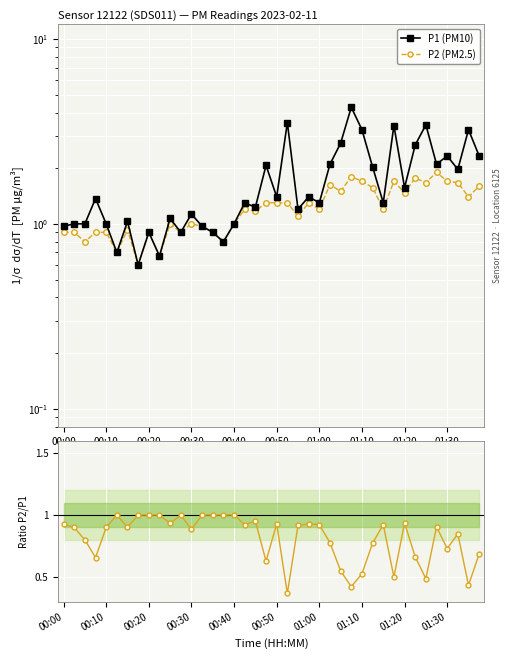

Is it true that P2 (PM2.5) equals 0.7 at 00:30?

False